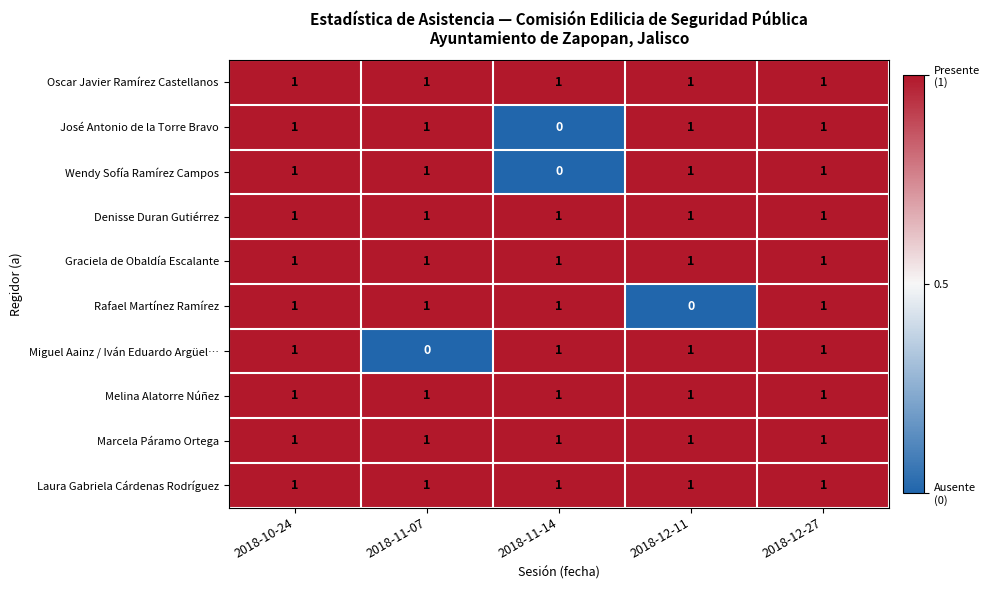

At how many categories does at least one series exceed 0?

5